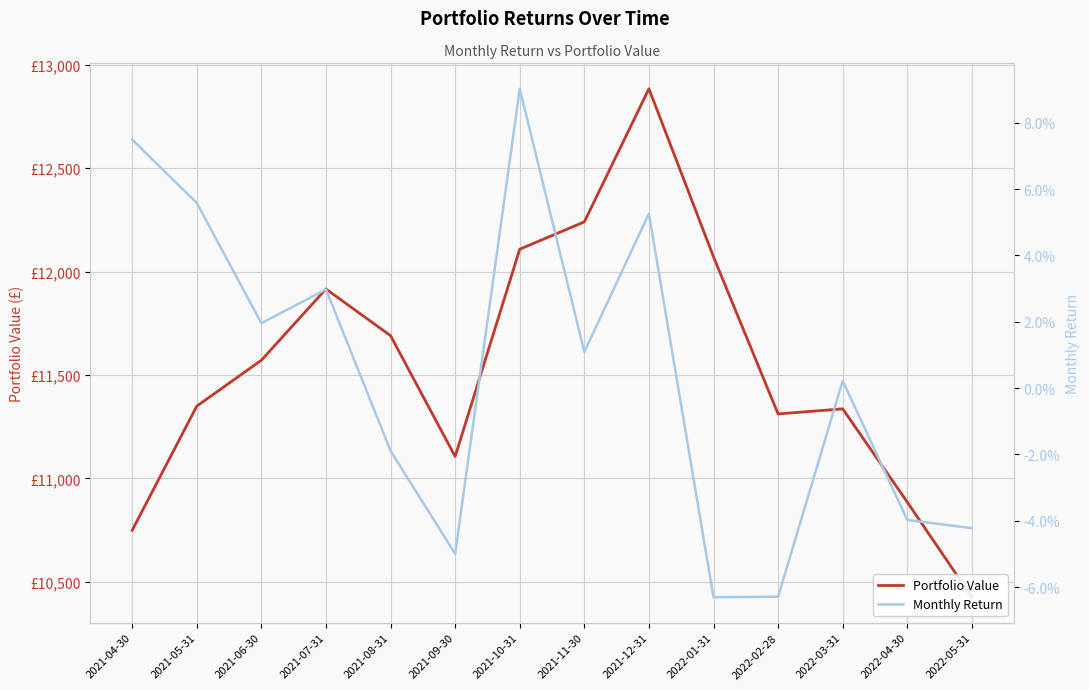

How many values in the Monthly Return series exceed 0?

8